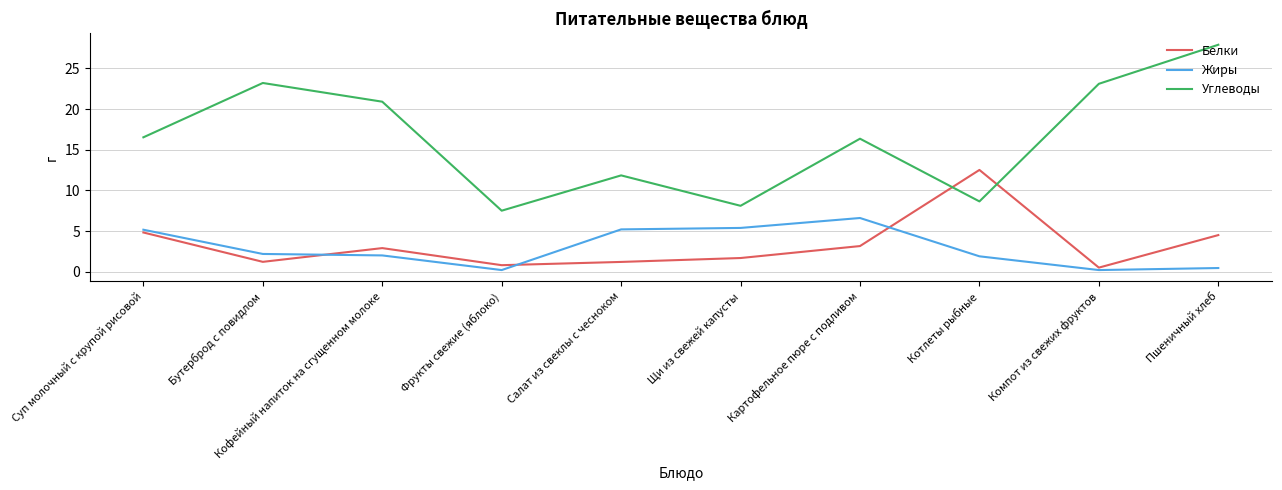

What are all the series names shown in the legend?

Белки, Жиры, Углеводы